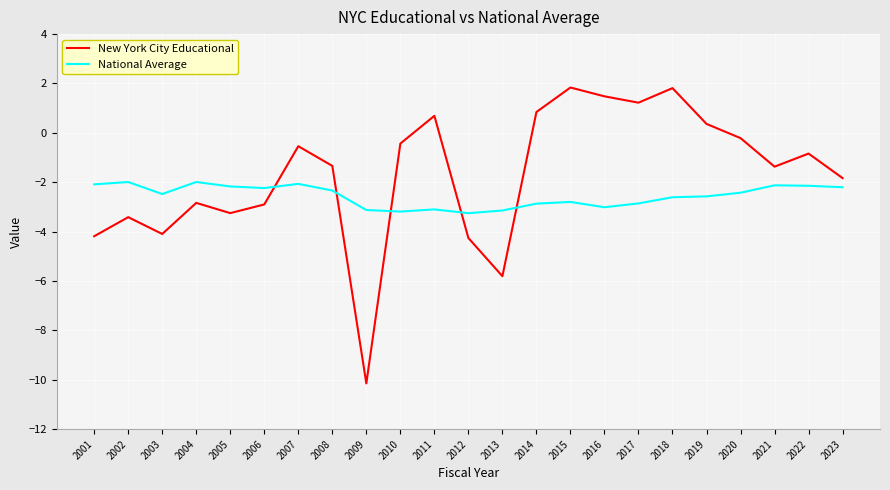

Between which two adjacent categories do New York City Educational and National Average first intersect?

2006 and 2007